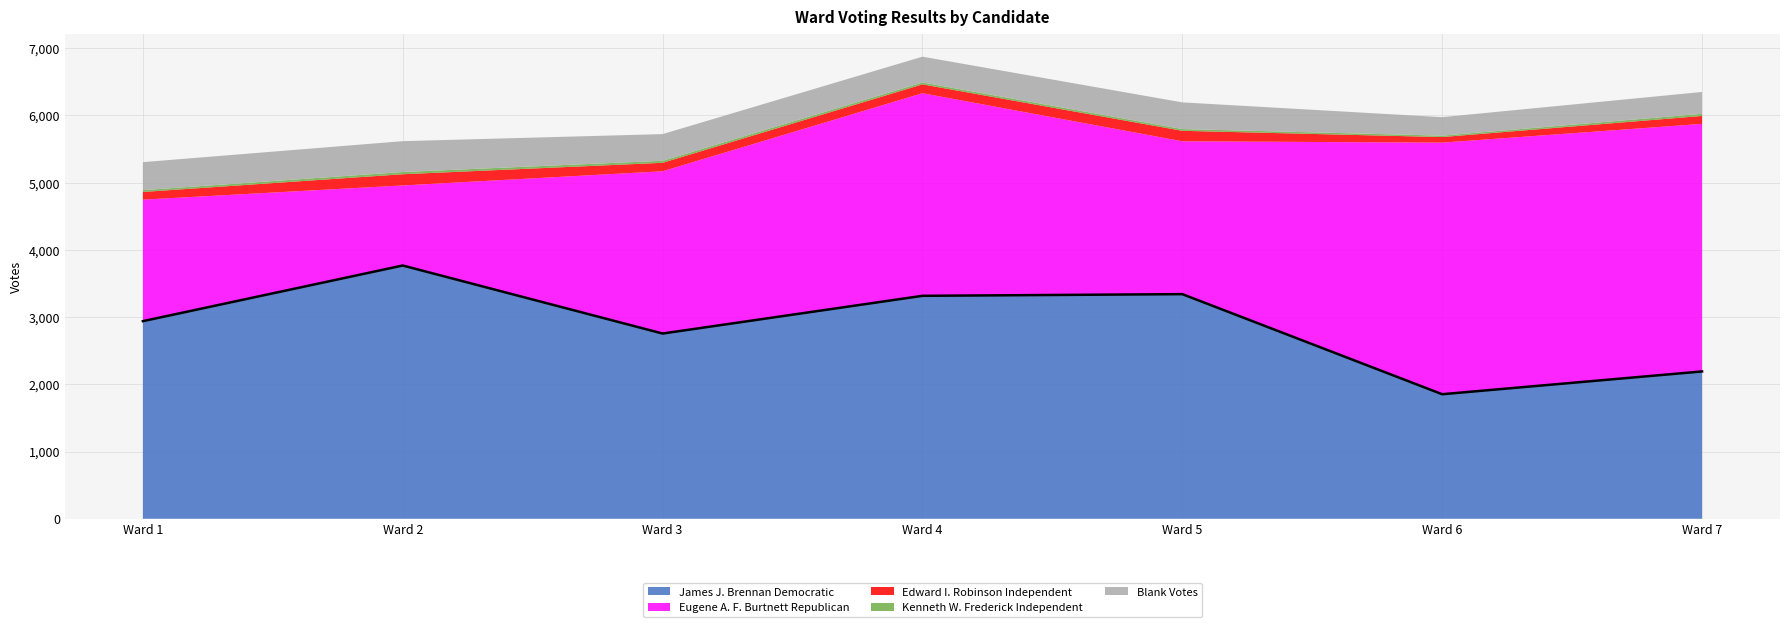

At which category does the chart reach its minimum across all series?

Ward 6